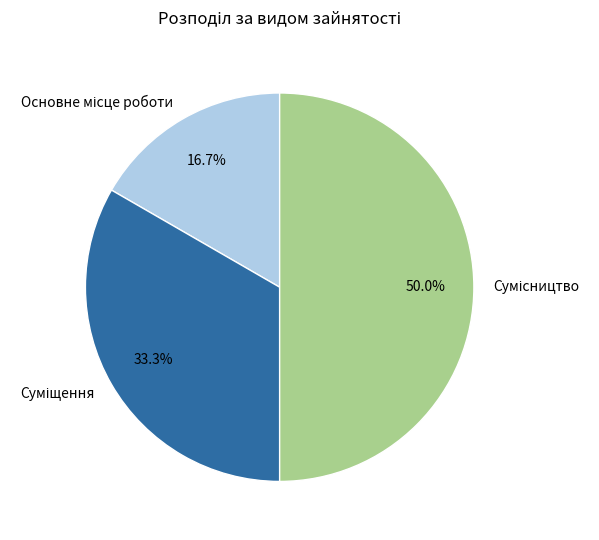

How much of the chart is everything except Основне місце роботи?

83.3%